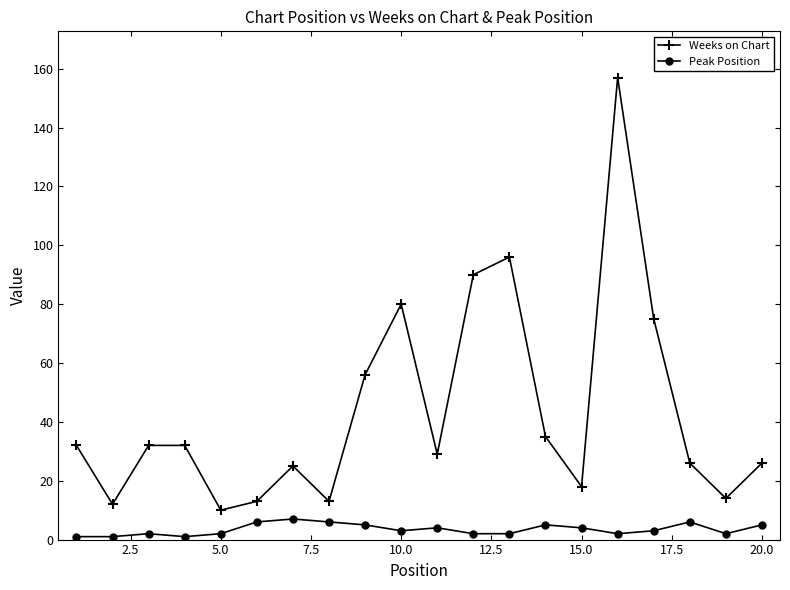

What is the average value of the Peak Position series?

3